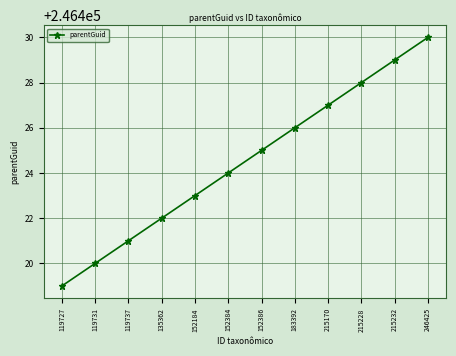

Is this an area chart (filled region under the line)?

No